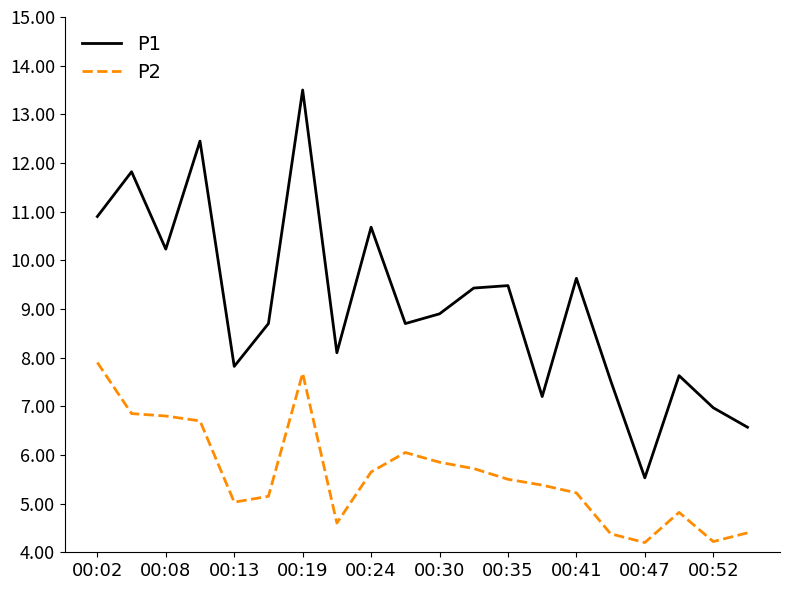

True or false: P2 and P1 cross at least once.

False